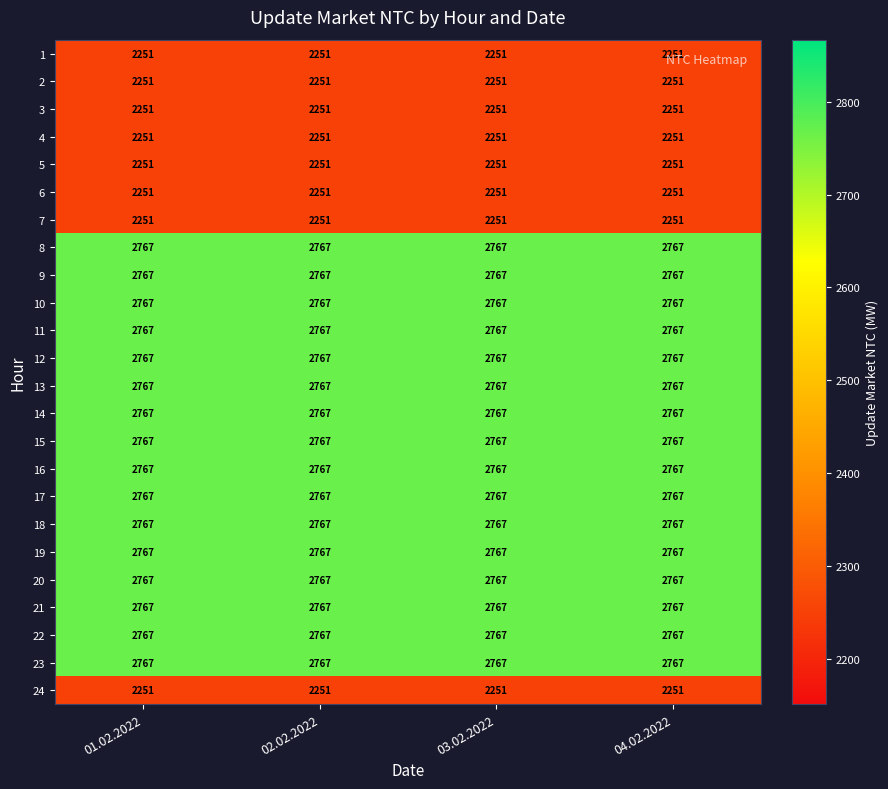

Is it true that 2 equals 2251 at 02.02.2022?

True